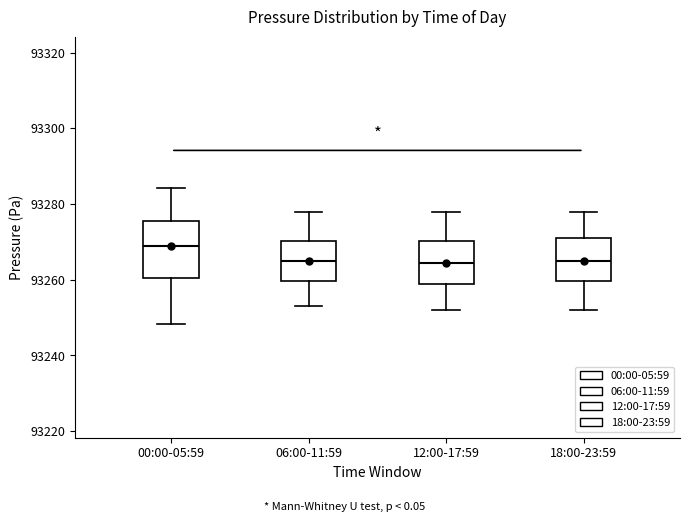

Reading left to right, read every box against the y-axis: the position of its median line, the range the box covers, and the ends of its whiskers. The values are not printed on the chart, so give them approximately, as read against the axis.

00:00-05:59: median 93268, box 93260 to 93276, whiskers 93248 to 93284
06:00-11:59: median 93266, box 93260 to 93270, whiskers 93254 to 93278
12:00-17:59: median 93264, box 93260 to 93270, whiskers 93252 to 93278
18:00-23:59: median 93266, box 93260 to 93272, whiskers 93252 to 93278